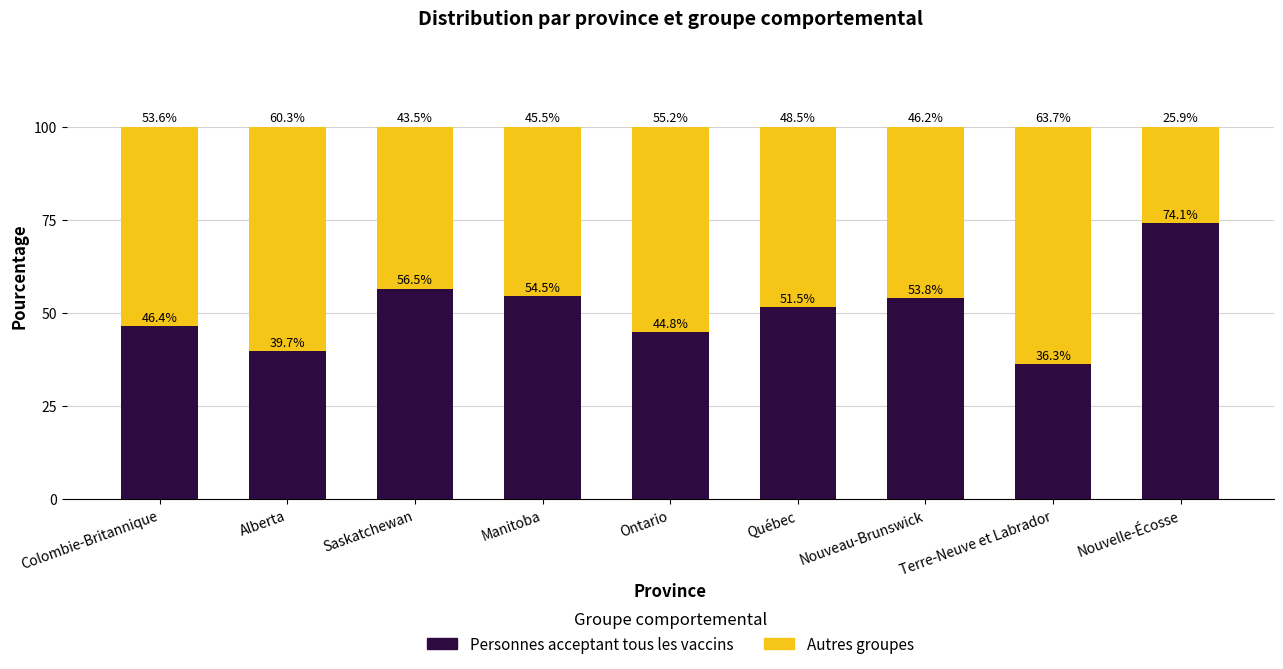

True or false: Personnes acceptant tous les vaccins has a value of 21.2 at Québec.

False